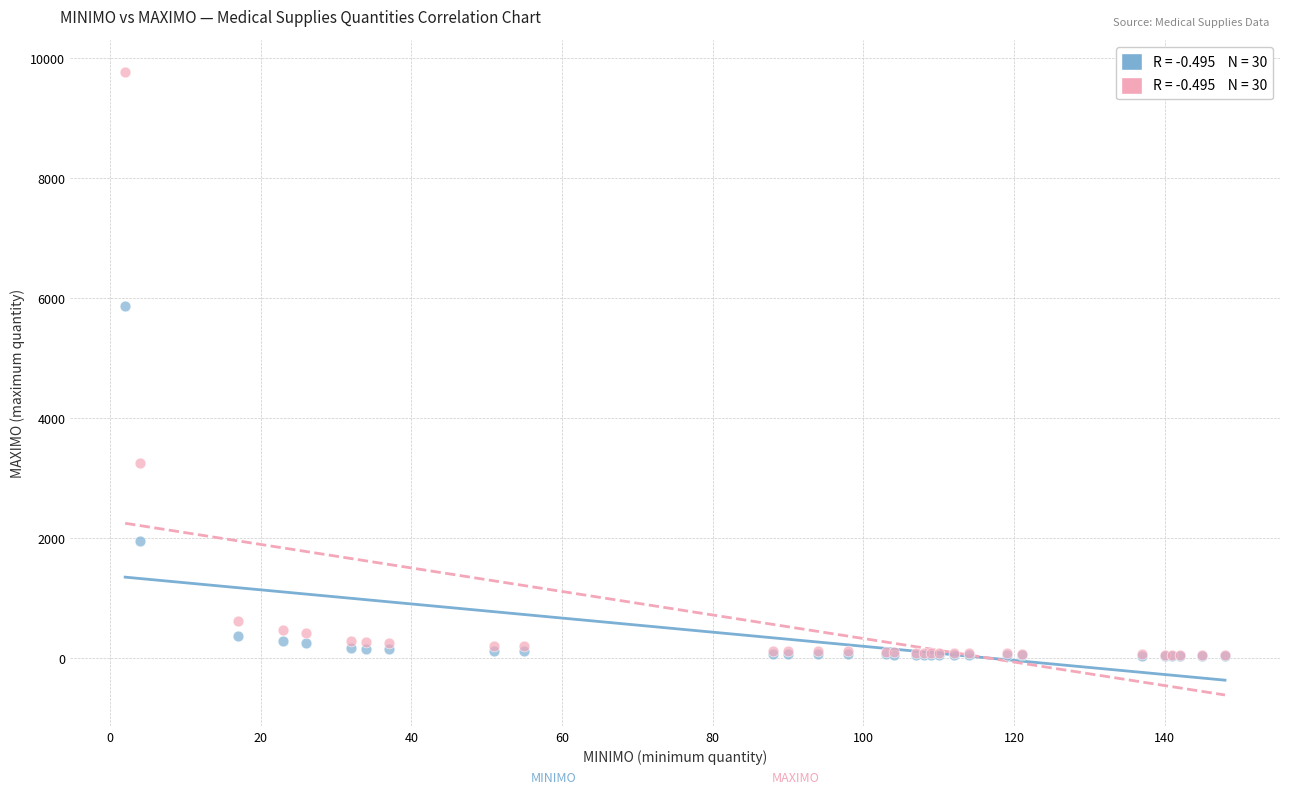

Across all series, what Y value is closest to 4905?

5869